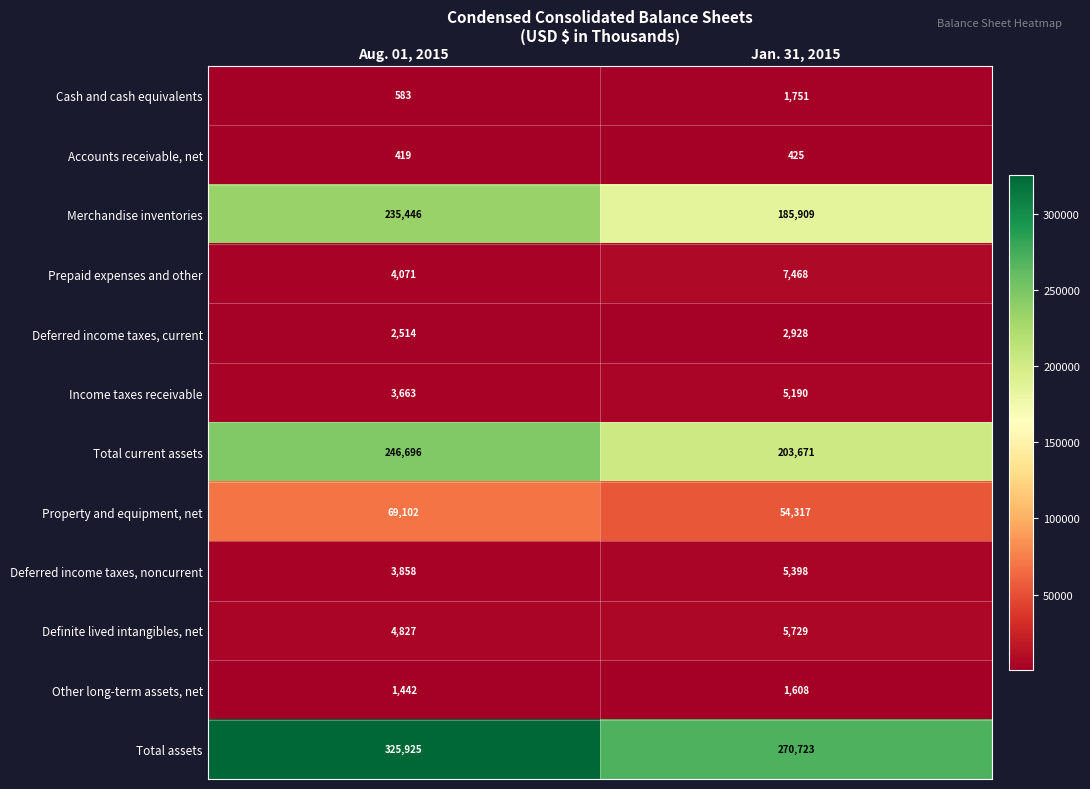

What is the sum of all Definite lived intangibles, net values?

10556